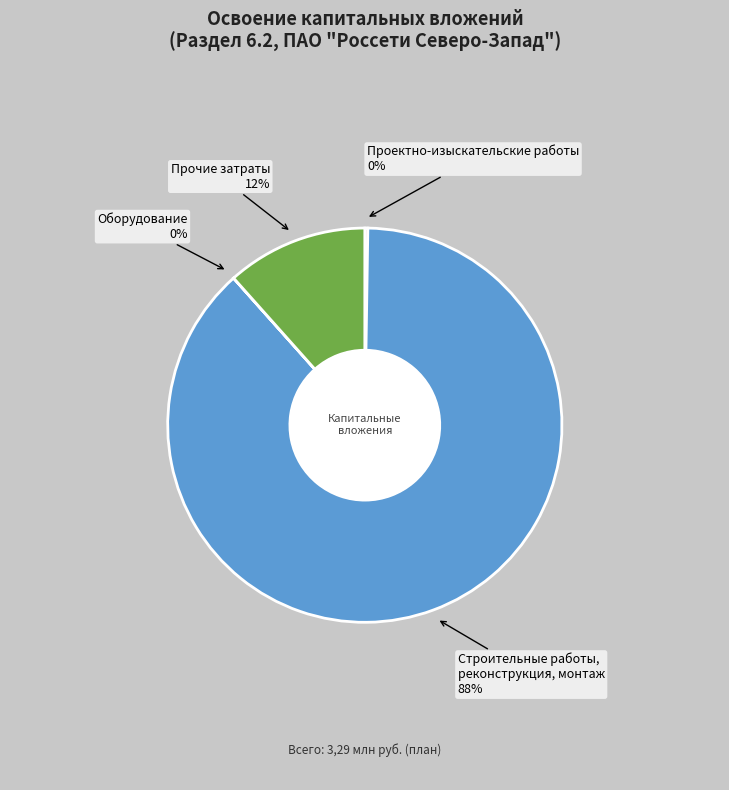

How many slices are in this pie chart?

4